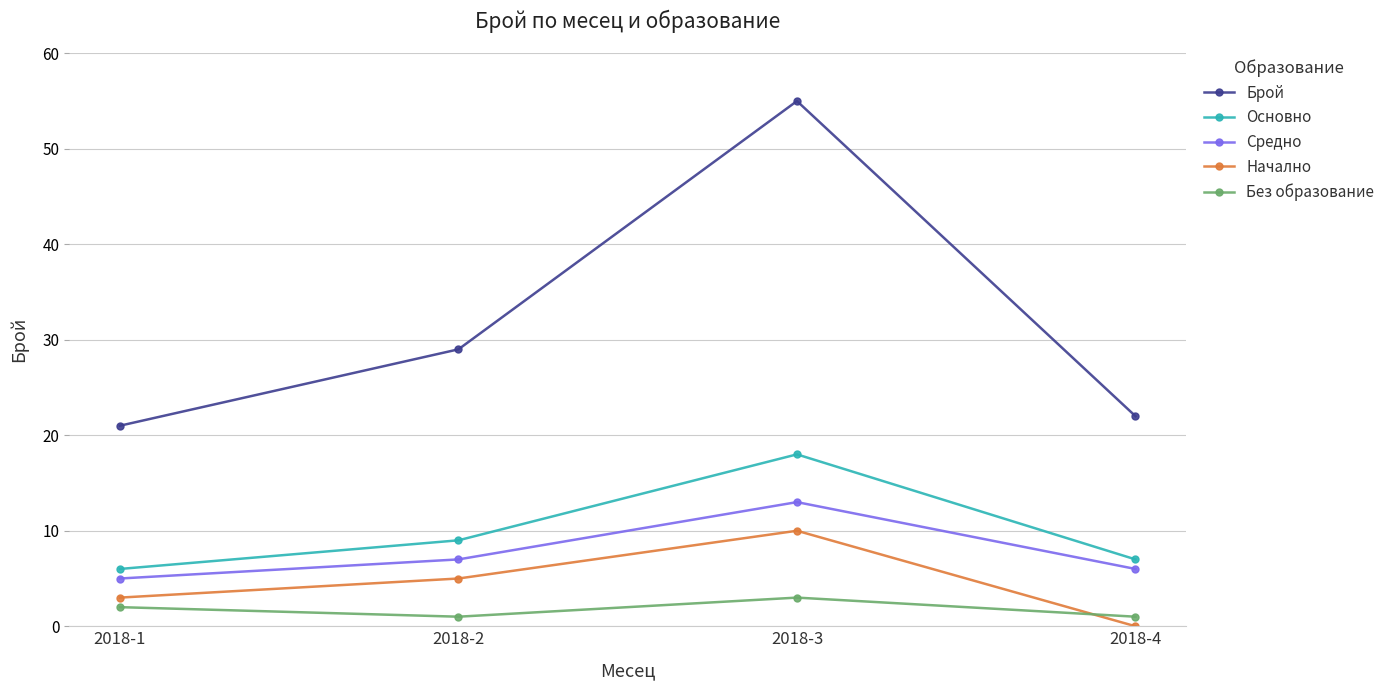

Which series has the widest spread of values?

Брой